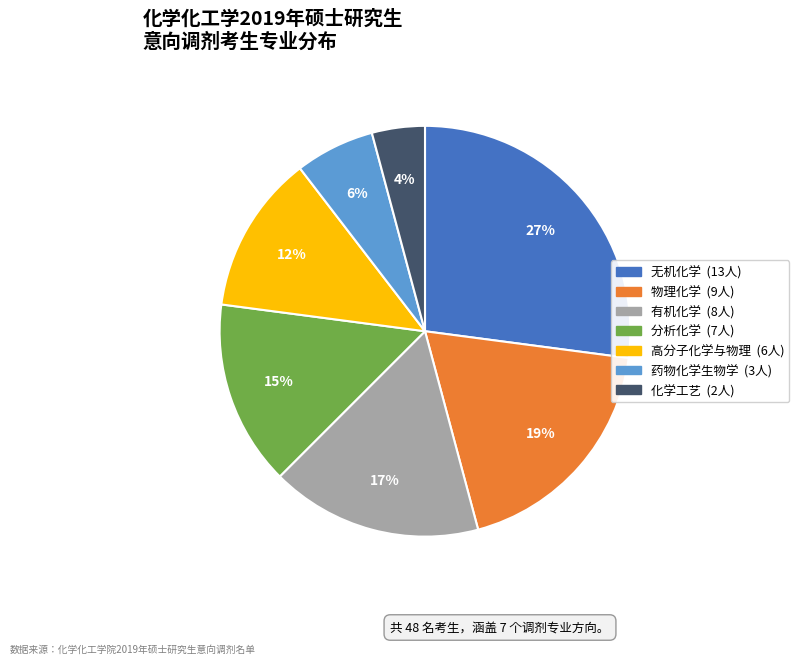

Is it true that 物理化学 is 19% of the pie?

True